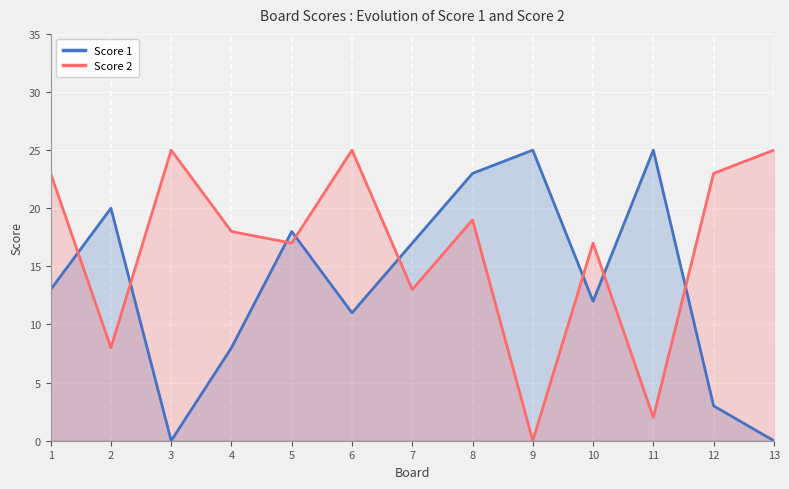

Where do Score 2 and Score 1 first cross each other?

1 and 2